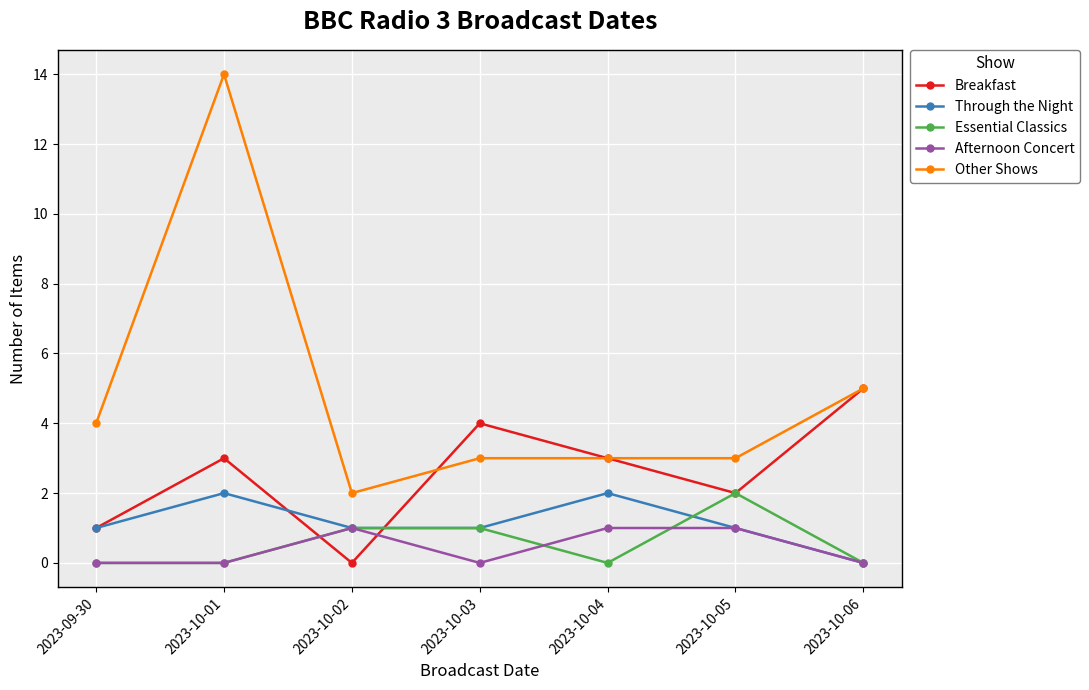

Is it true that Other Shows equals 5 at 2023-10-04?

False